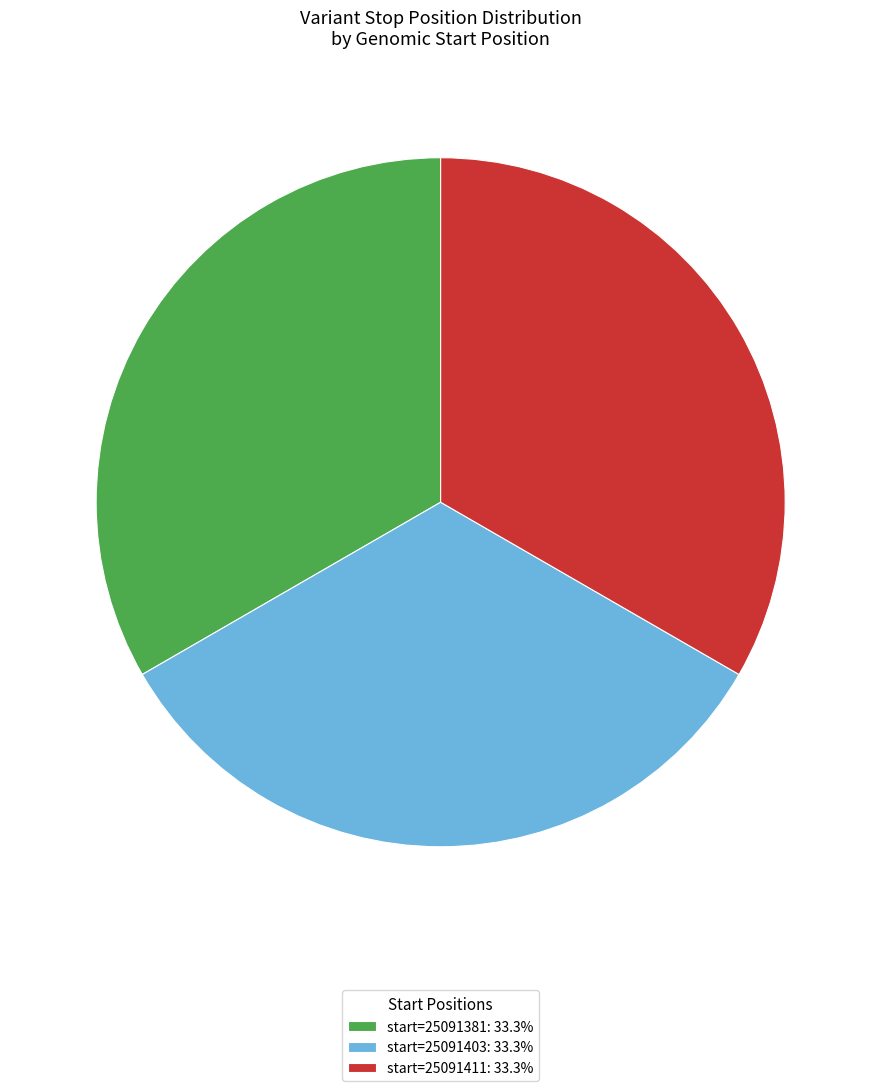

Is the sum of start=25091411: 33.3% and start=25091381: 33.3% greater than half?

Yes